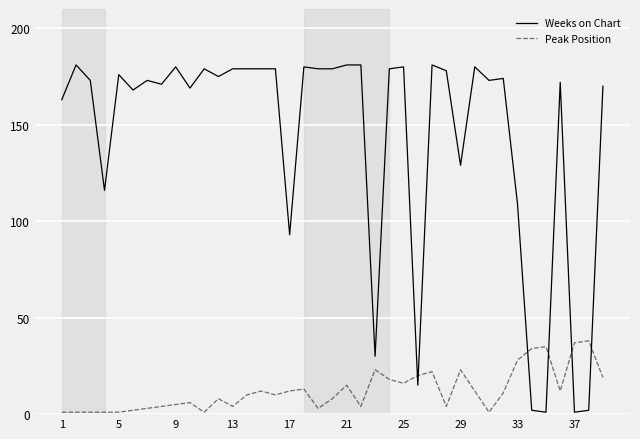

Rank the series by their maximum value, from highest to lowest.

Weeks on Chart, Peak Position